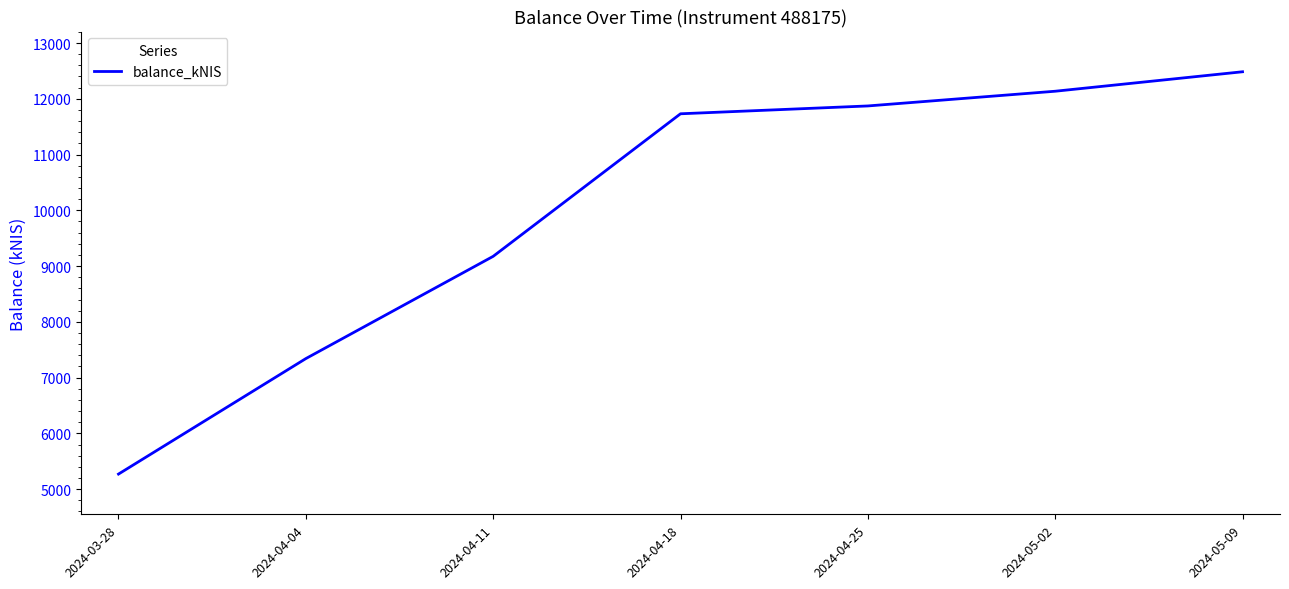

What is the greatest value displayed?

12484.7